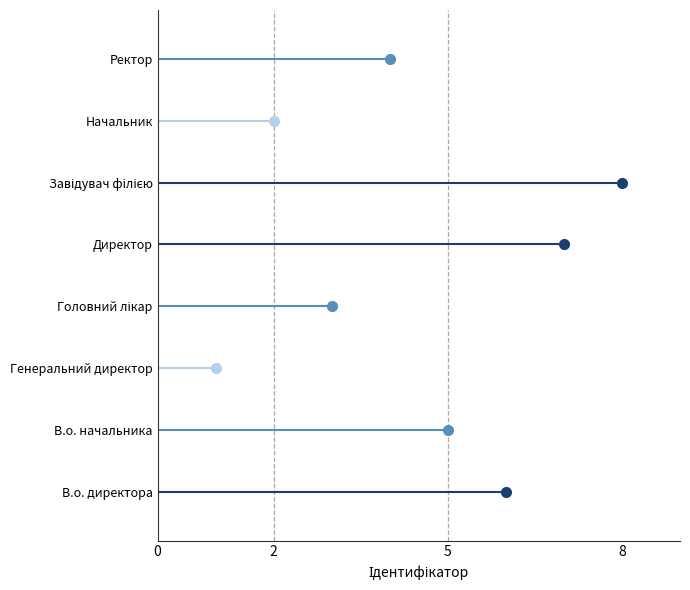

Reading bottom to top, extract all data points from this chart.

6	5	1	3	7	8	2	4